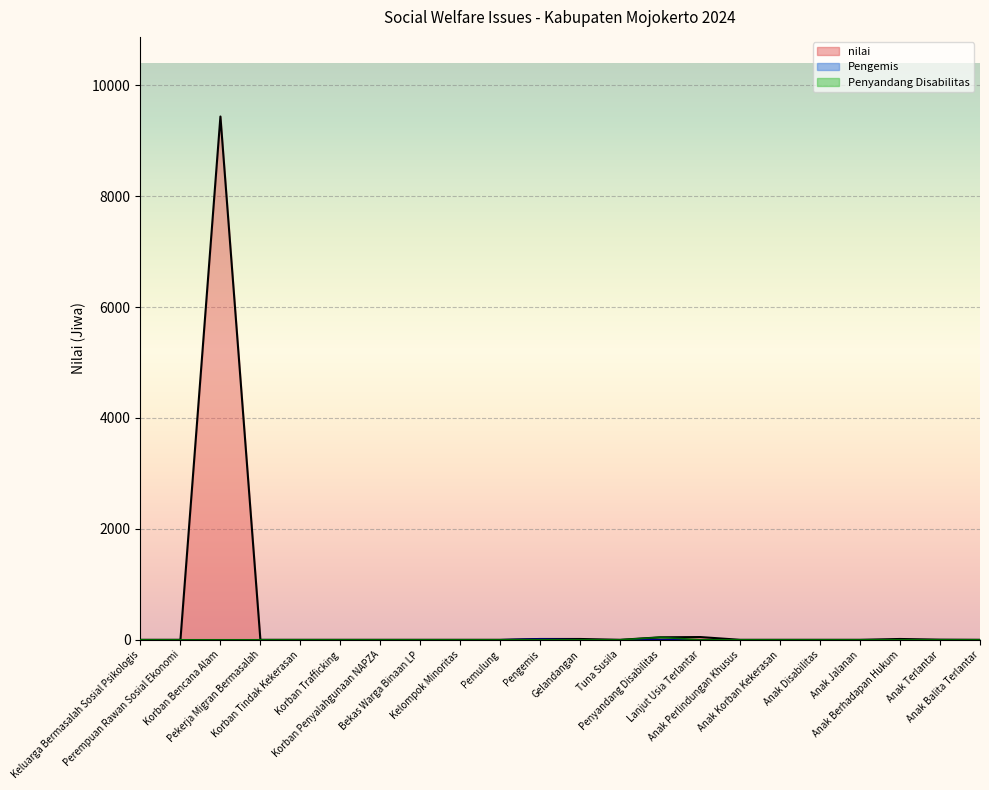

At which label is nilai closest to 4717?

Lanjut Usia Terlantar